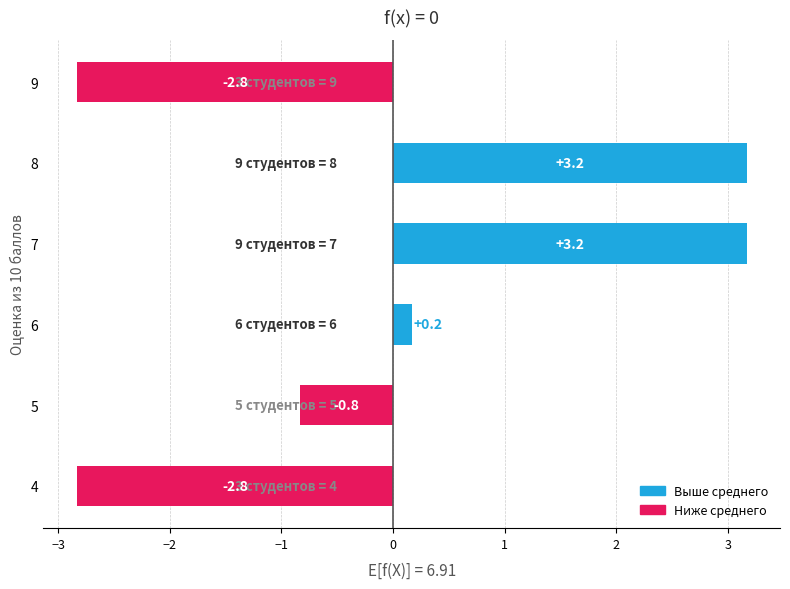

What value does the data have at 7?

3.2